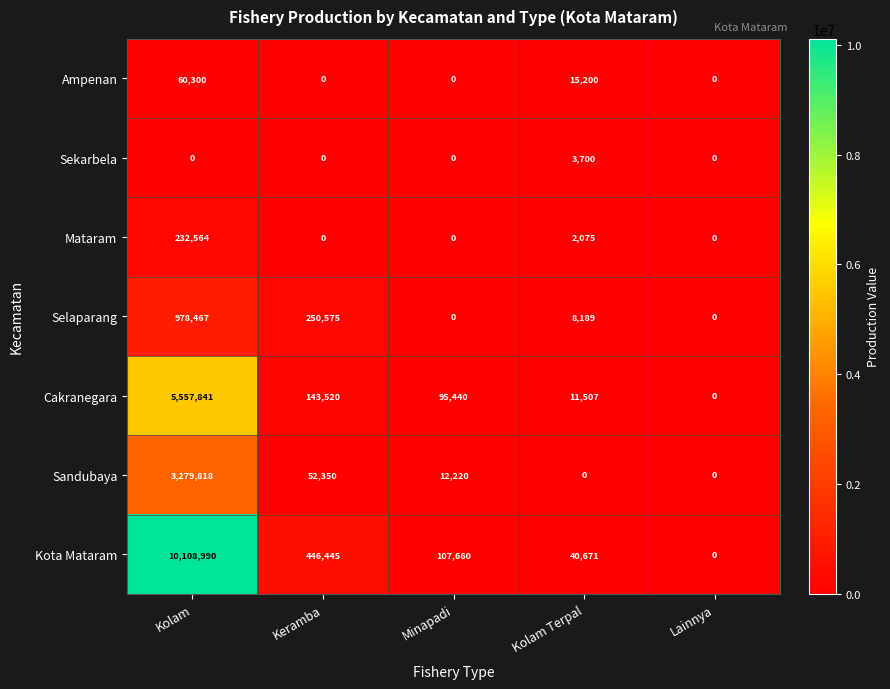

Count the number of data series in this chart.

7